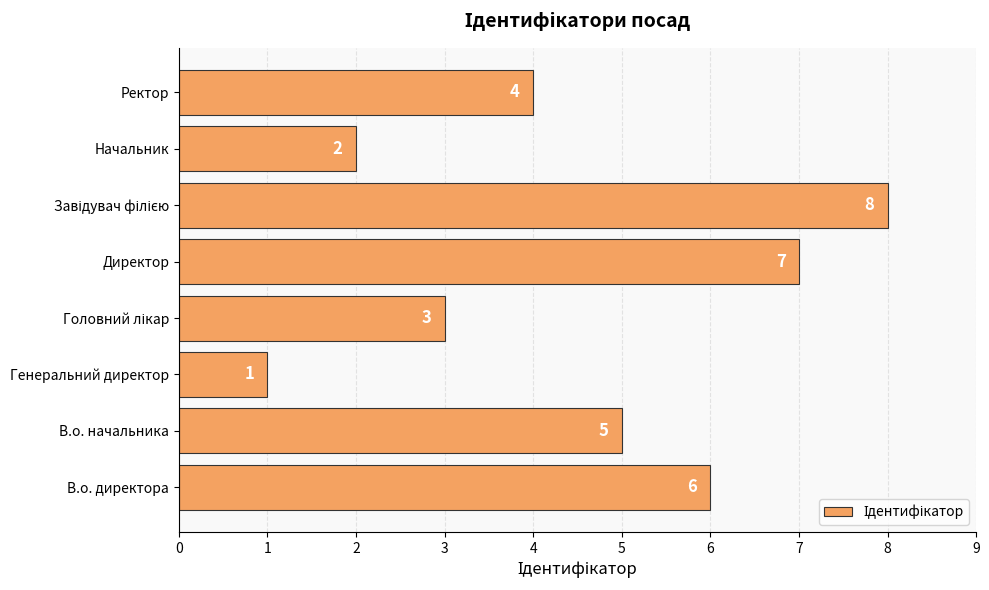

Reading bottom to top, what are all the values shown in this chart?

6	5	1	3	7	8	2	4